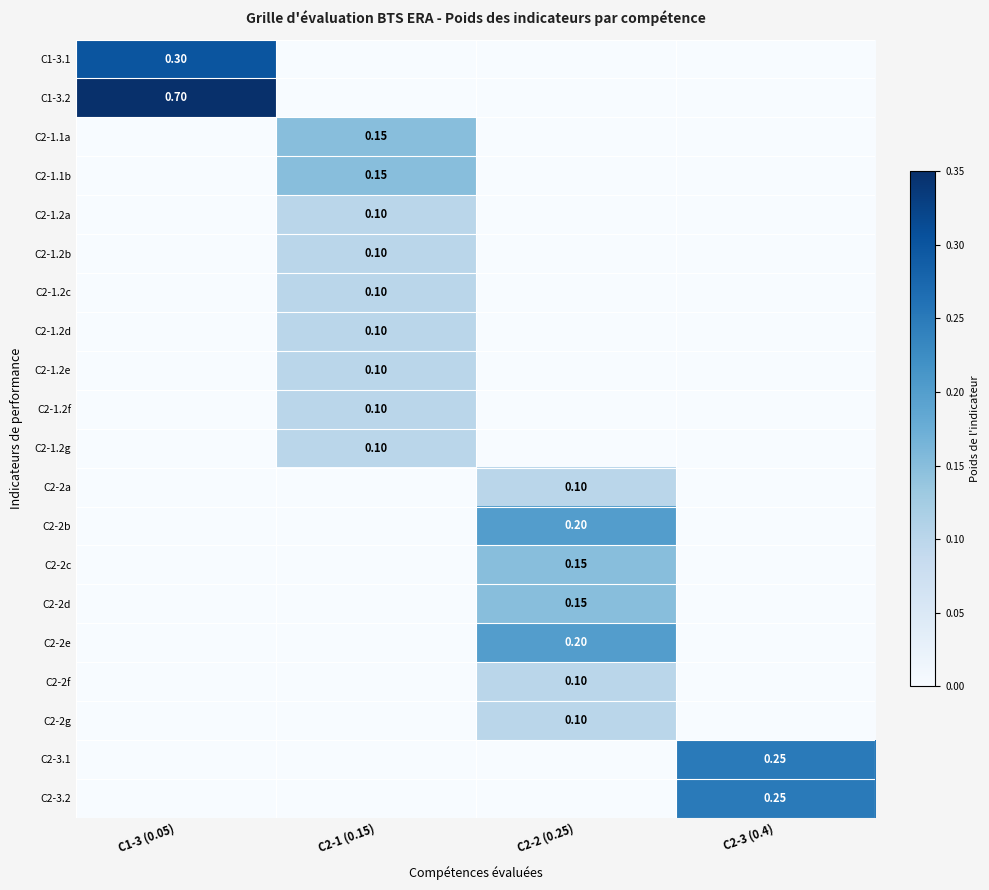

True or false: C2-2b has a value of 0.0 at C2-1 (0.15).

True